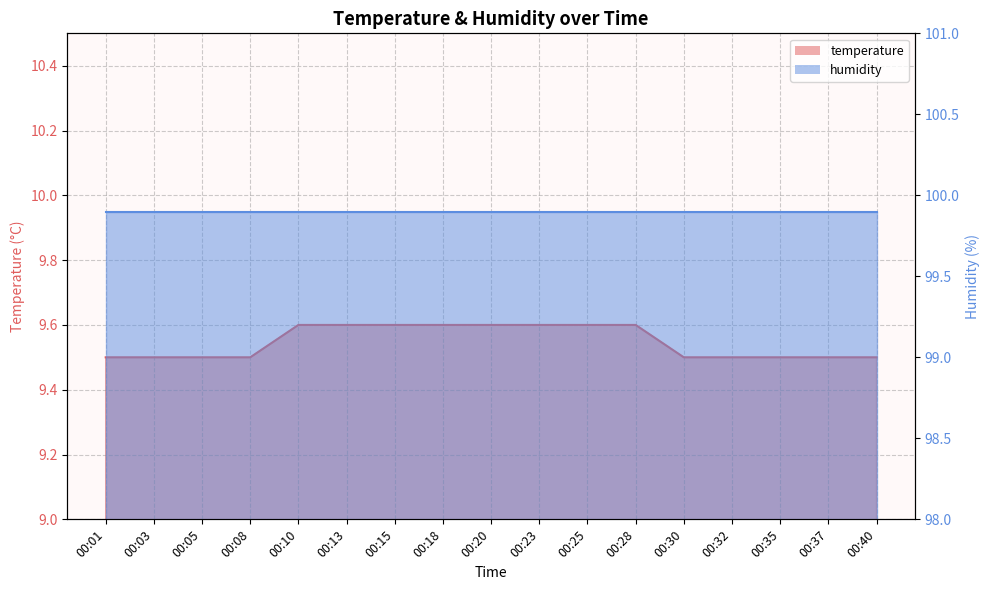

Rank the categories by value from lowest to highest.

00:01, 00:03, 00:05, 00:08, 00:30, 00:32, 00:35, 00:37, 00:40, 00:10, 00:13, 00:15, 00:18, 00:20, 00:23, 00:25, 00:28